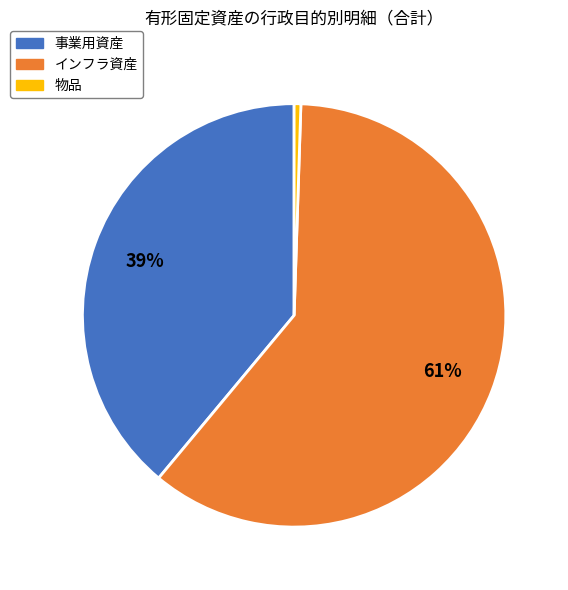

To the nearest percent, what is the average slice percentage?

33%